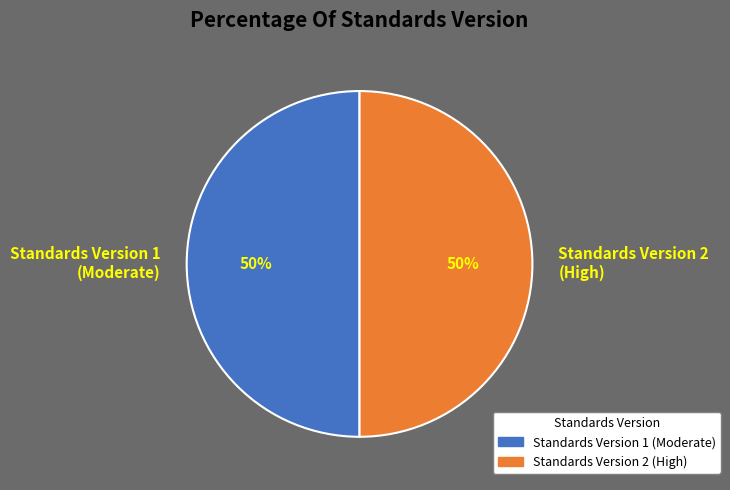

What is the ratio of the value at Standards Version 1 to the value at Standards Version 2?

1.0